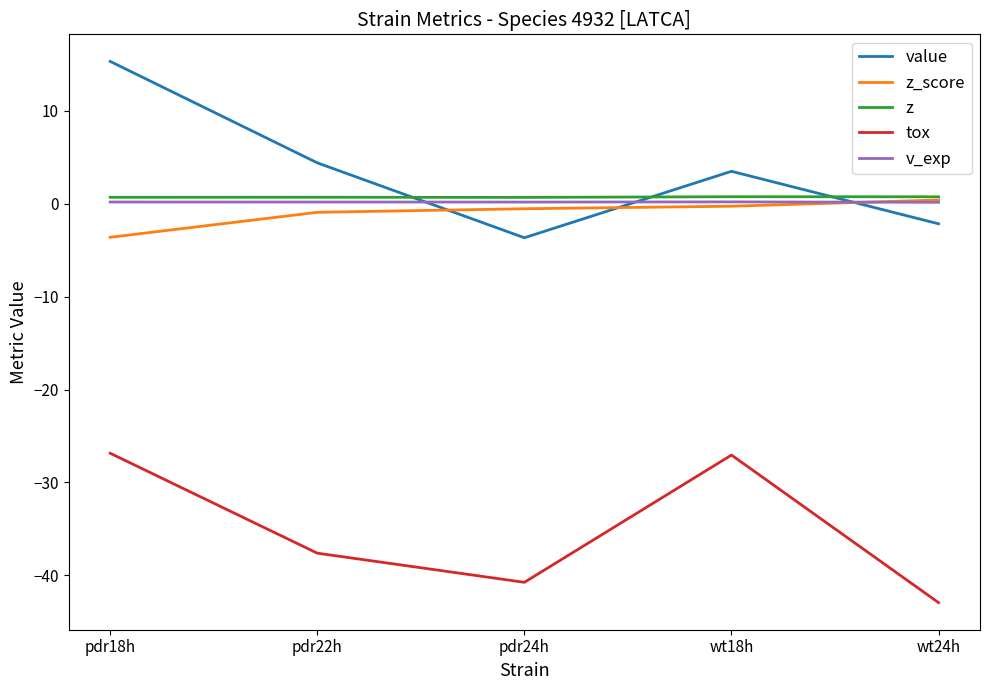

Is it true that v_exp equals 0.2 at pdr18h?

True